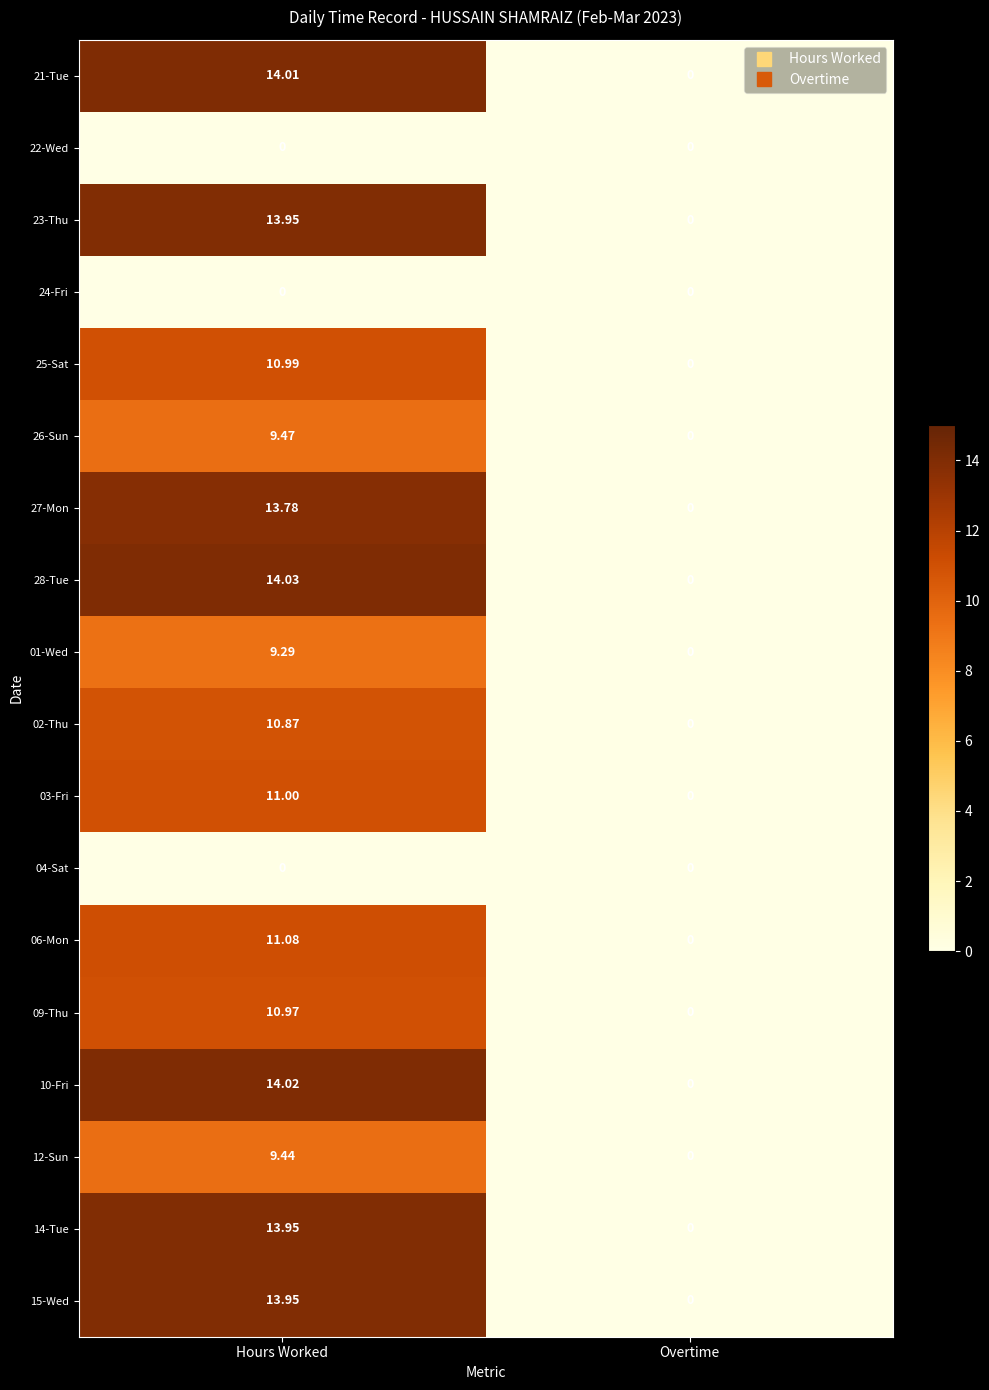

Is the value of 12-Sun at Hours Worked greater than the value of 02-Thu at Overtime?

Yes